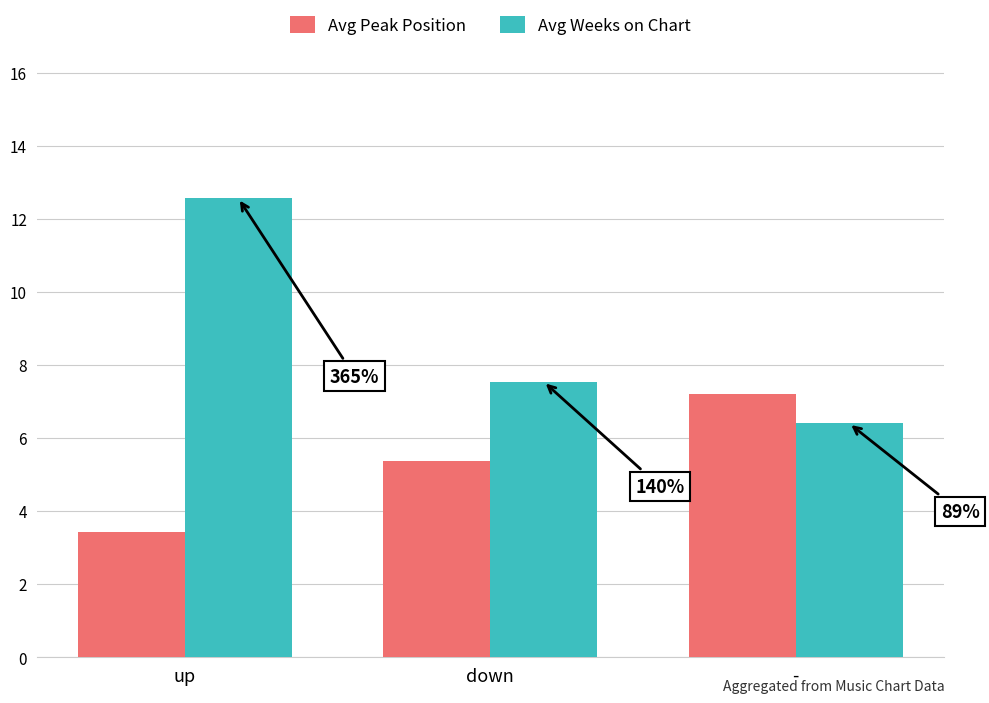

What are all the series names shown in the legend?

Avg Peak Position, Avg Weeks on Chart